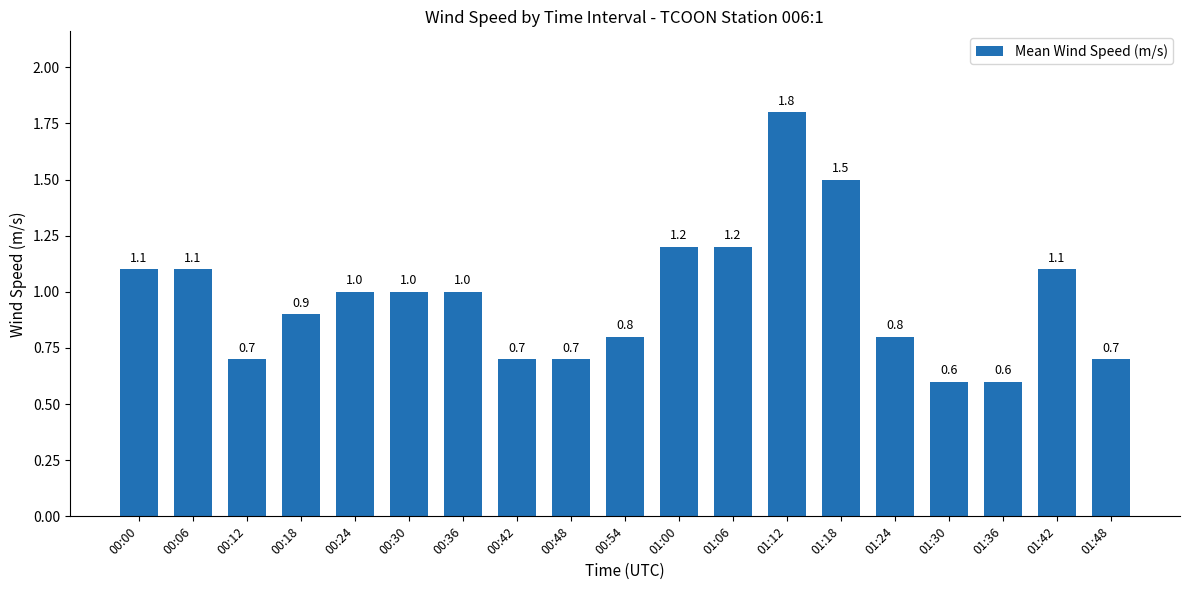

The value at 01:36 is 0.6. True or false?

True